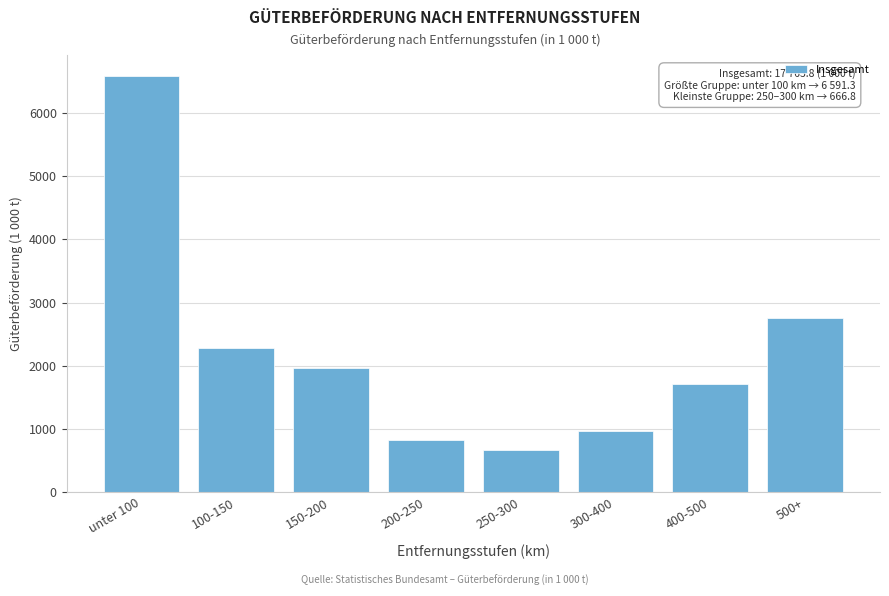

Reading left to right, transcribe all the data shown in this chart.

unter 100=6591.3	100-150=2285.9	150-200=1965.5	200-250=820.0	250-300=666.8	300-400=968.3	400-500=1708.8	500+=2757.2